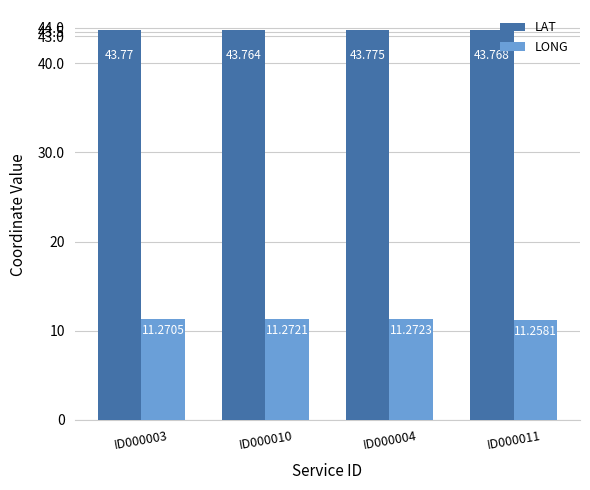

What is the value of the LAT bar at the 3rd from the left?

43.8